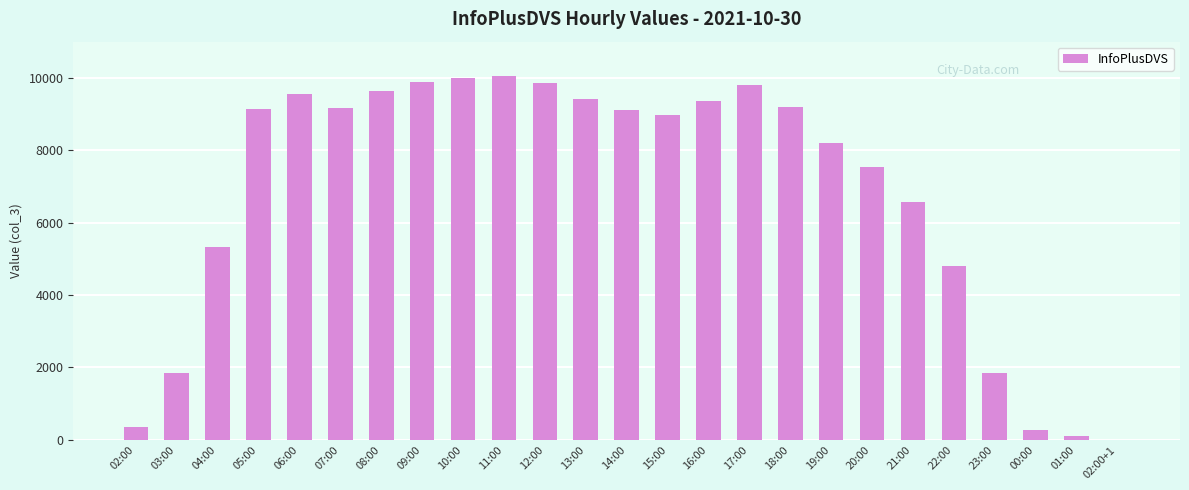

The chart shows a value of 9860 at 12:00. True or false?

True